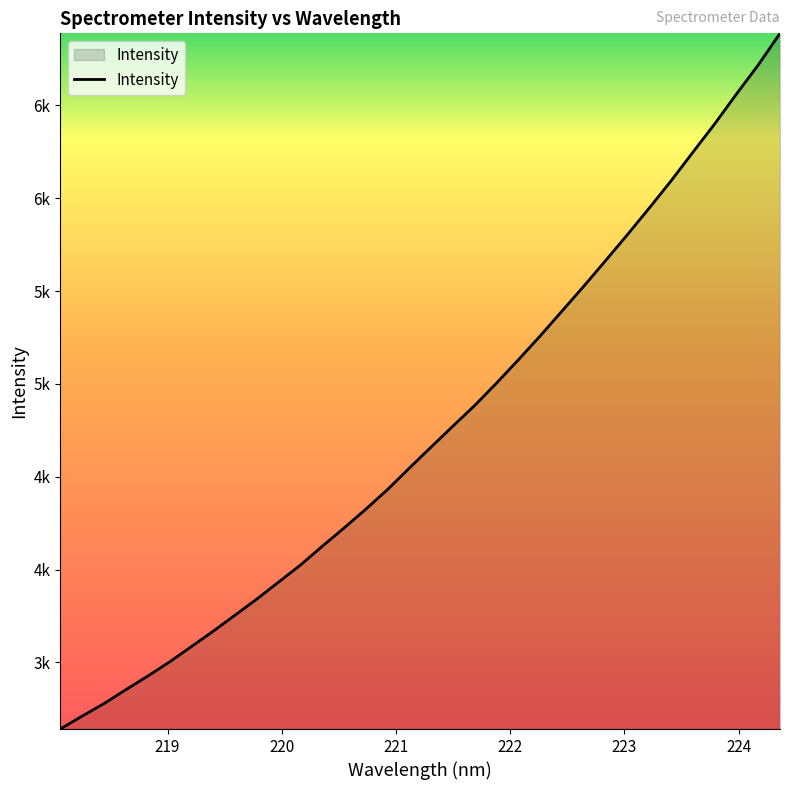

What is the difference between the maximum and minimum values?

3746.7